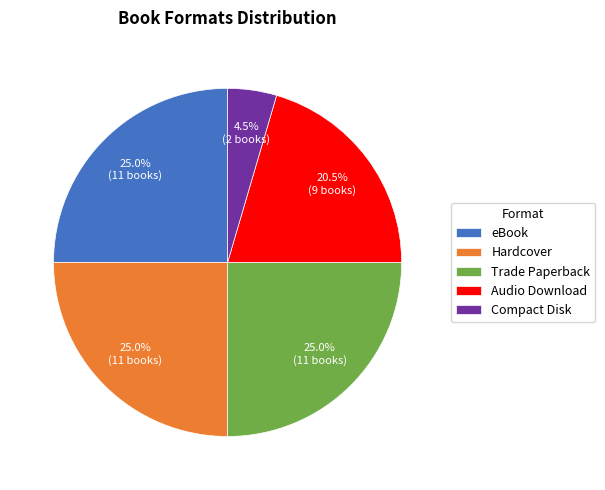

Approximately how many times larger is the value at eBook compared to Audio Download?

1.2